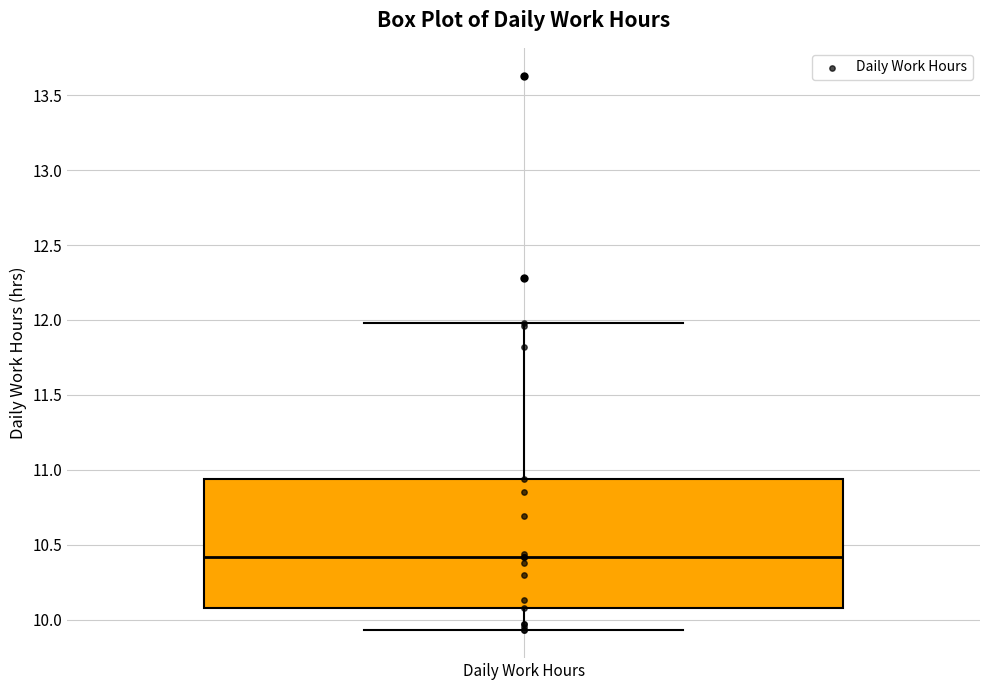

Transcribe this box plot: give where the median line is, the range the box spans, and where the two whiskers end, as read against the y-axis. The values are not printed on the chart, so give them approximately, as read against the axis.

median 10.40, box 10.10 to 10.95, whiskers 9.95 to 12.00